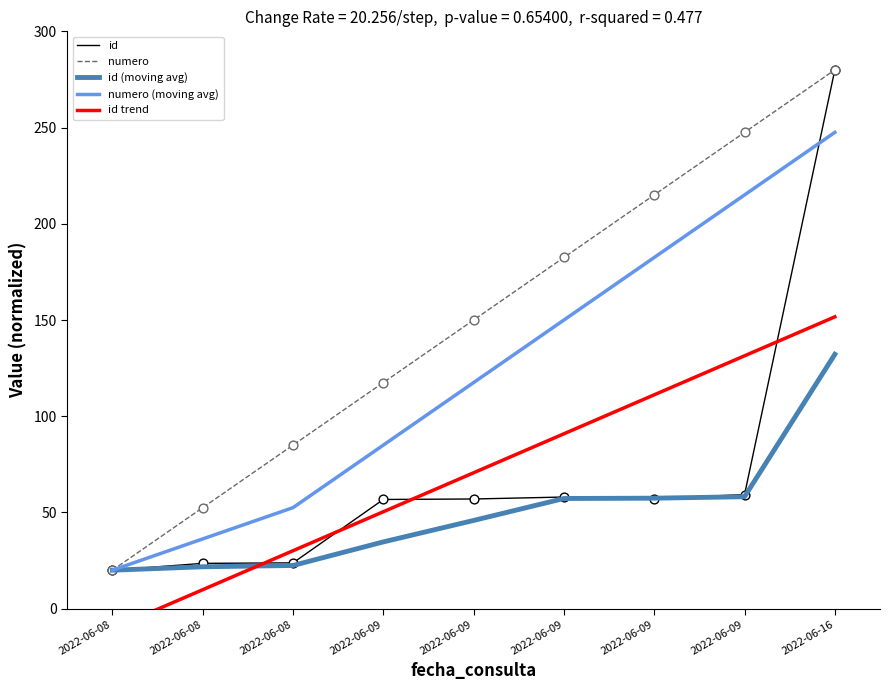

At how many categories does at least one series exceed 74?

7